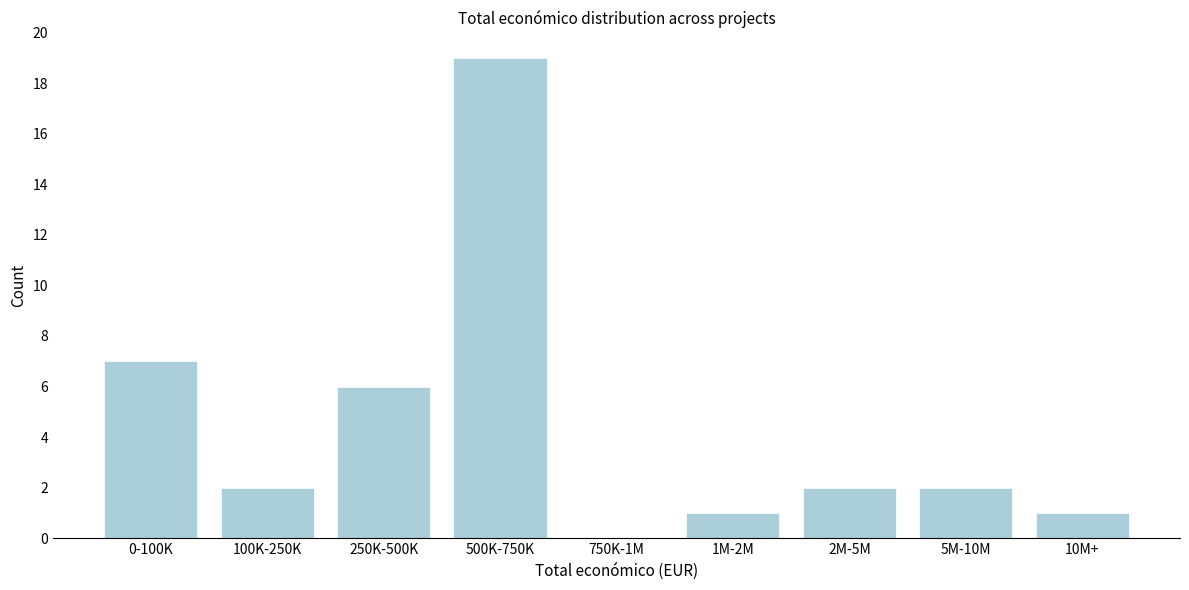

Reading left to right, list all the values displayed in this chart.

0-100K=7	100K-250K=2	250K-500K=6	500K-750K=19	750K-1M=0	1M-2M=1	2M-5M=2	5M-10M=2	10M+=1